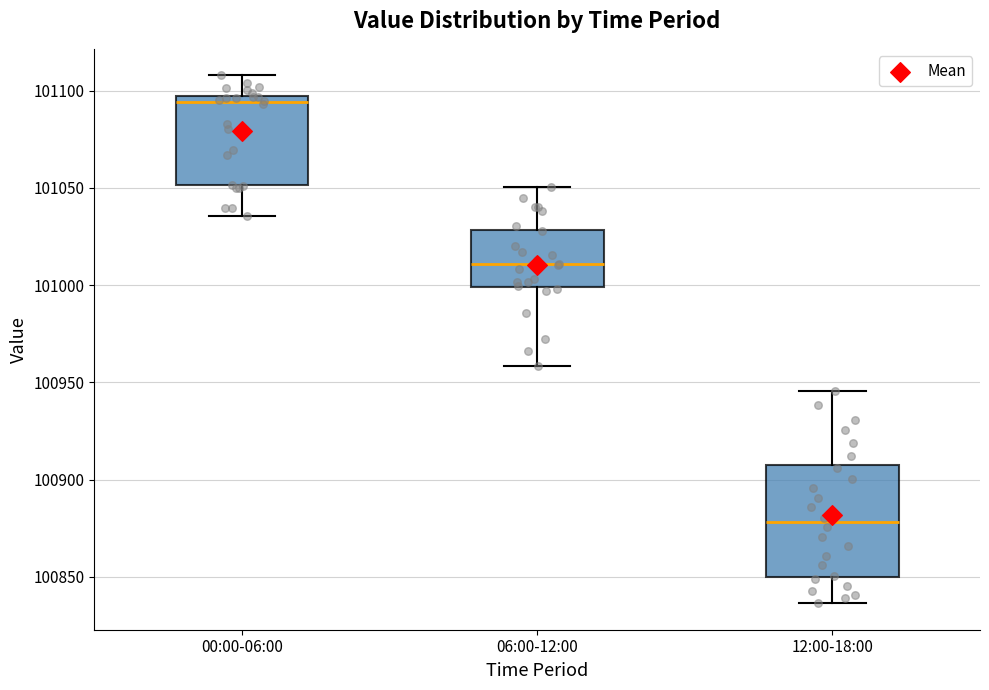

Where does the median line of the box for 06:00-12:00 sit on the y-axis? The values are not printed on the chart, so give them approximately, as read against the axis.

101010